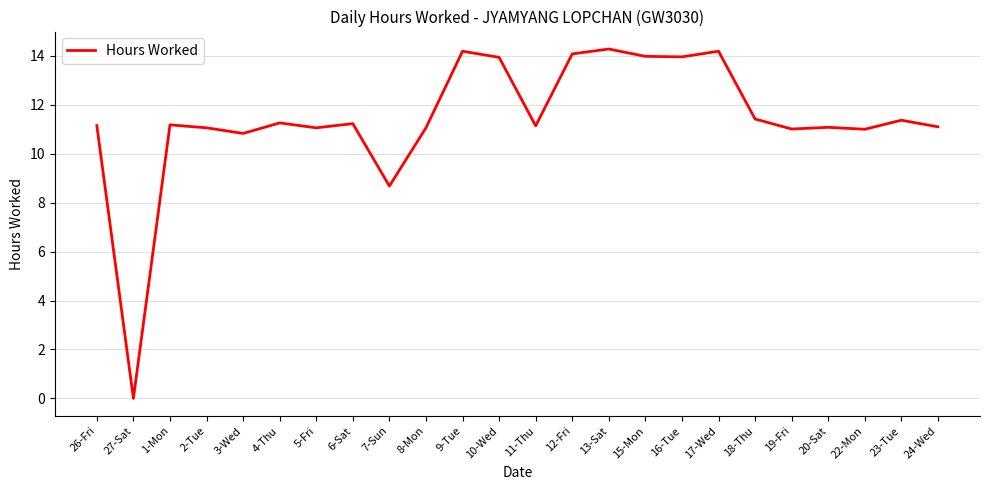

What is the difference between the maximum and minimum values?

14.3